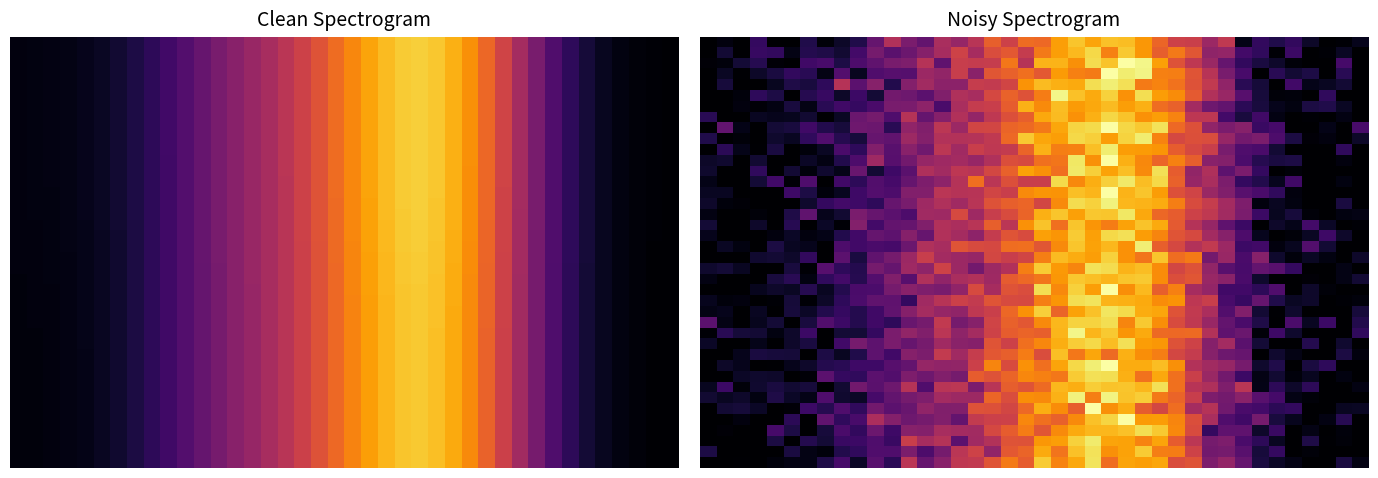

At how many categories does at least one series exceed 0?

40